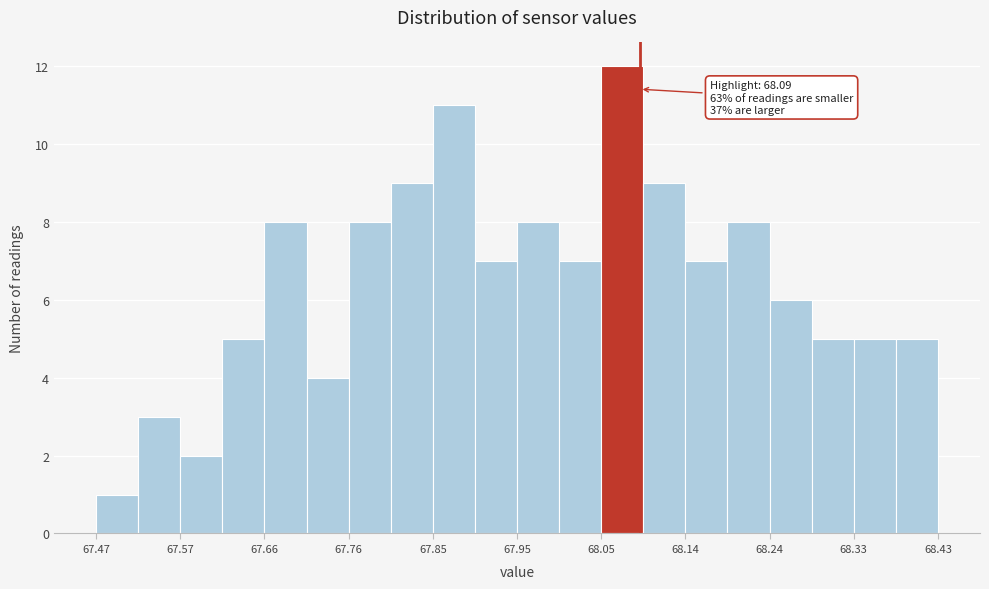

Which range on the x-axis has the tallest bar?

68.046 to 68.094